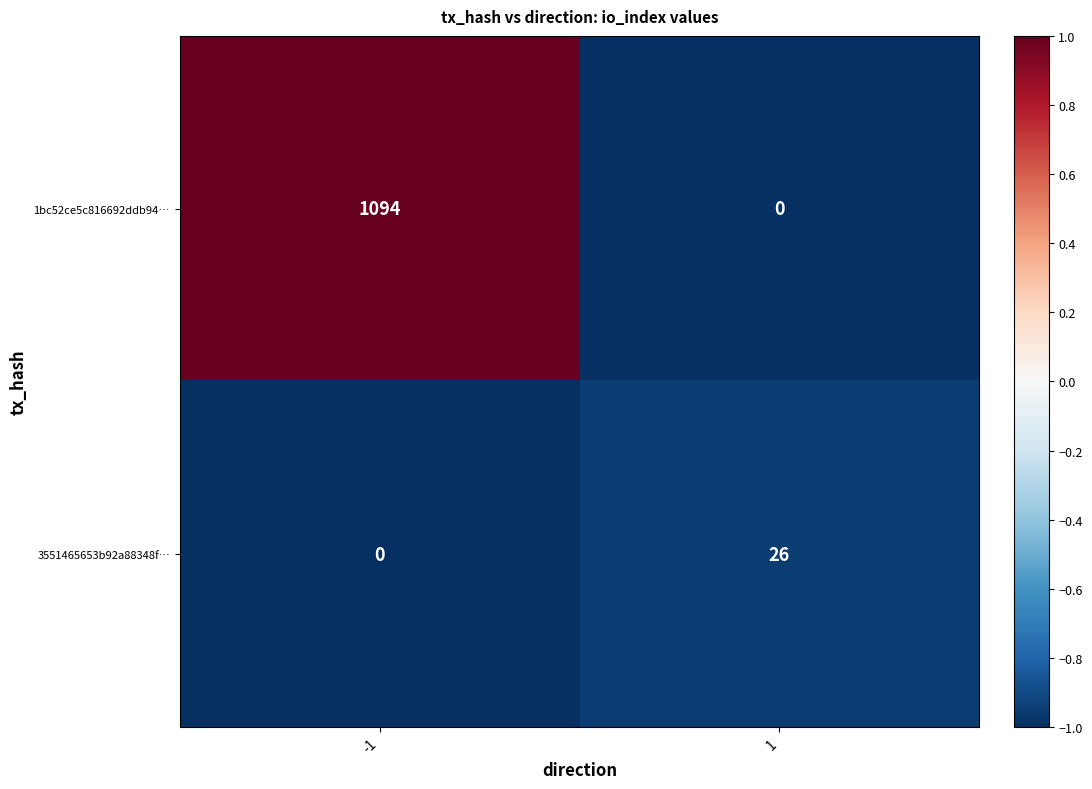

How many distinct data groups are displayed?

2